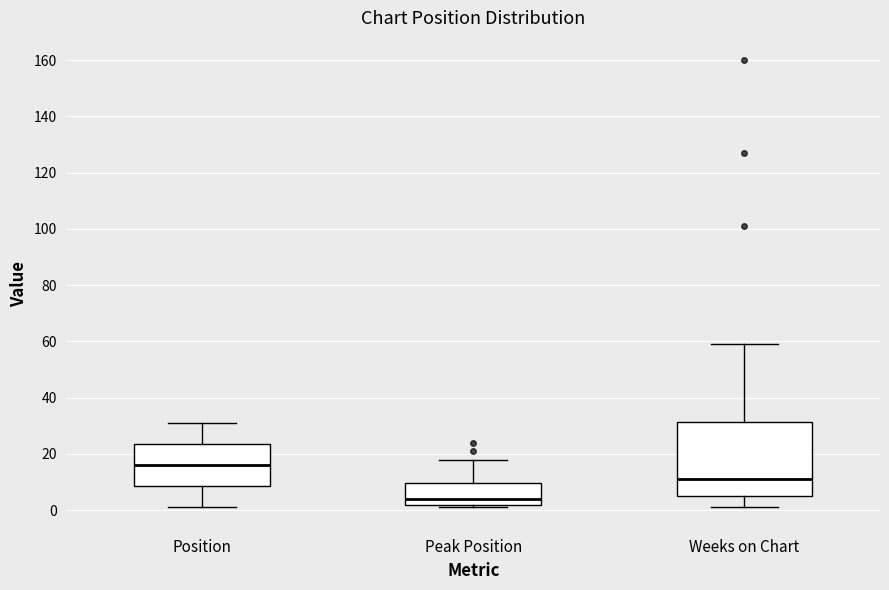

Reading left to right, transcribe this box plot: for each box, give where its median line is, the range the box spans, and where its two whiskers end, as read against the y-axis. The values are not printed on the chart, so give them approximately, as read against the axis.

Position: median 16, box 8 to 24, whiskers 2 to 32
Peak Position: median 4, box 2 to 10, whiskers 2 (just below the box's lower edge) to 18
Weeks on Chart: median 12, box 6 to 32, whiskers 2 to 60